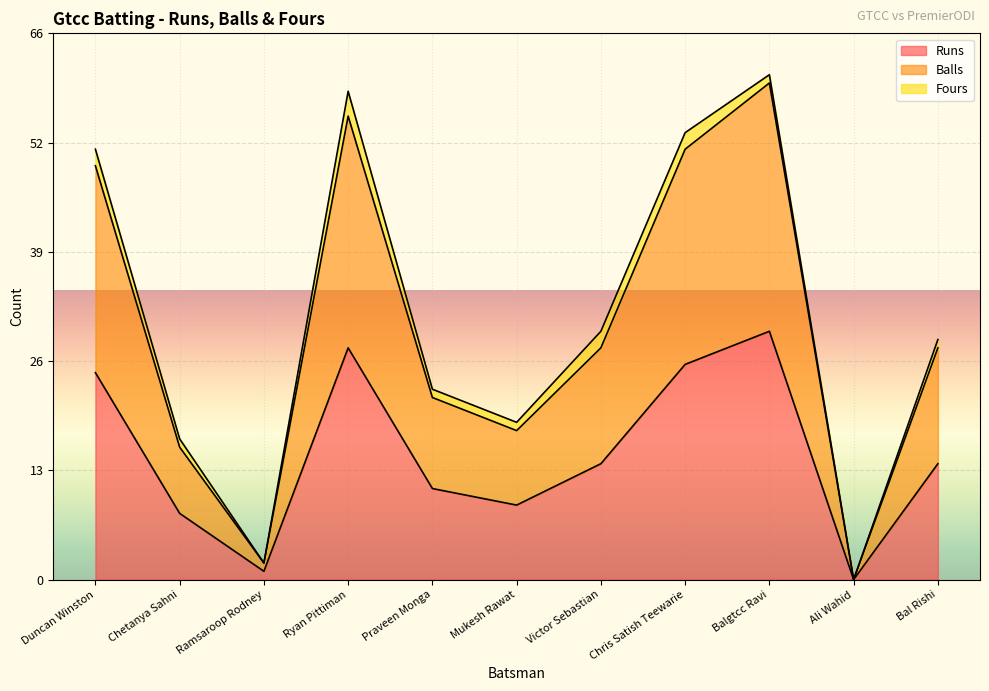

At which category does Runs reach its first local peak?

Ryan Pittiman